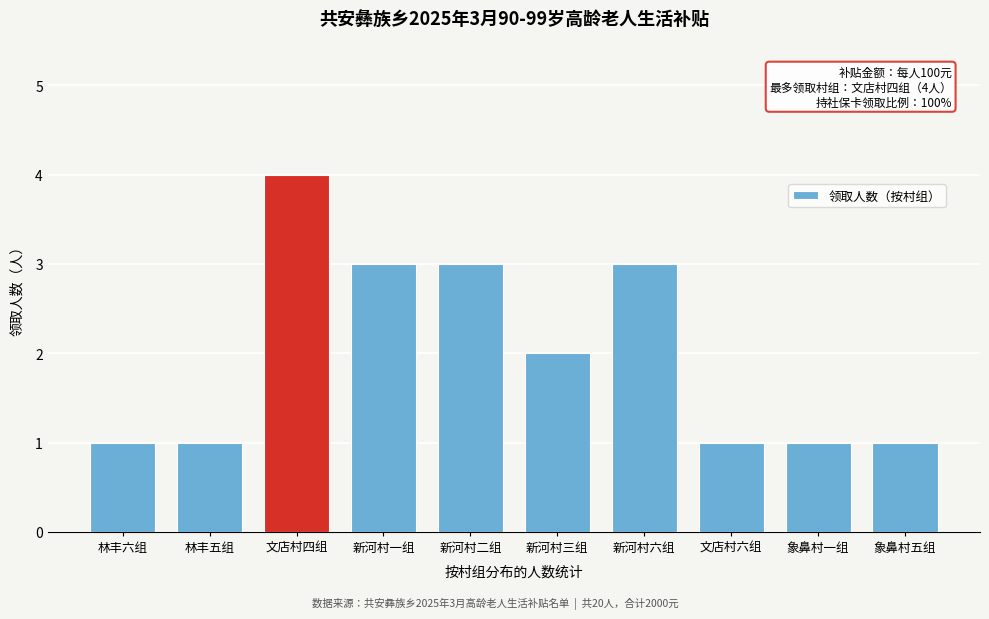

Reading right to left, what are all the values shown in this chart?

1	1	1	3	2	3	3	4	1	1